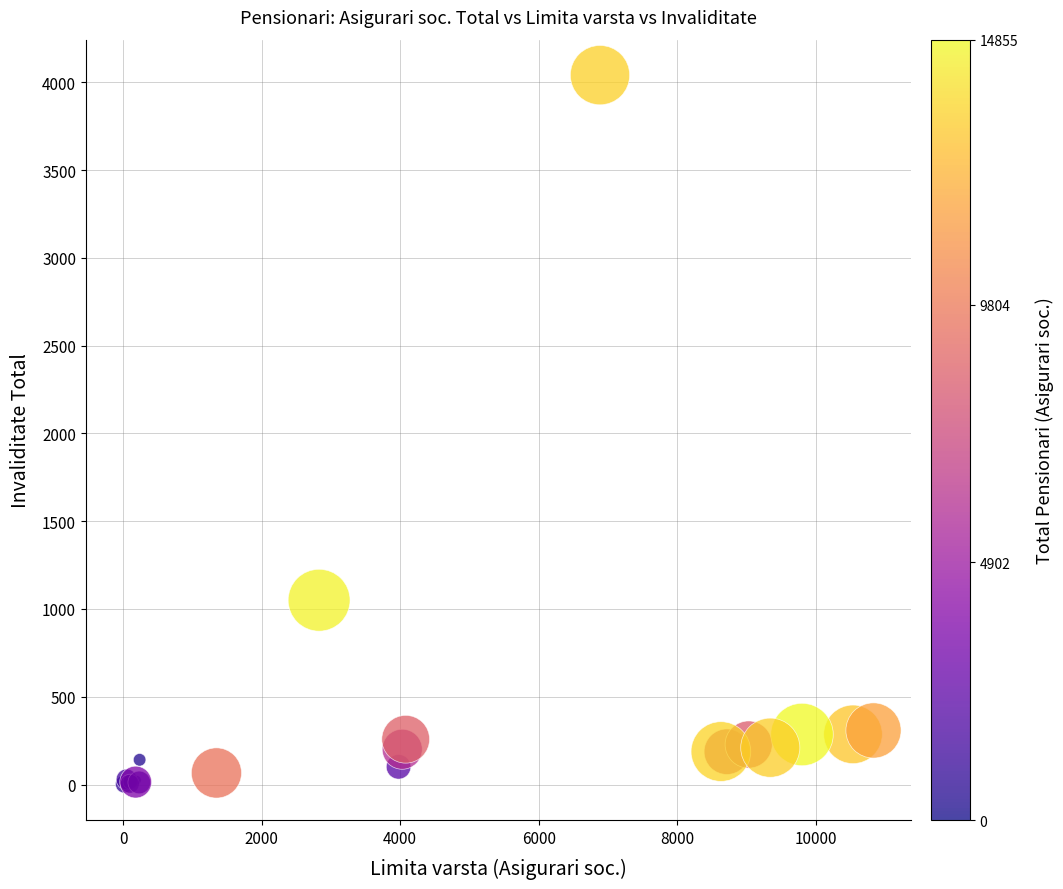

What Y value in the scatter plot is closest to 2020?

1050